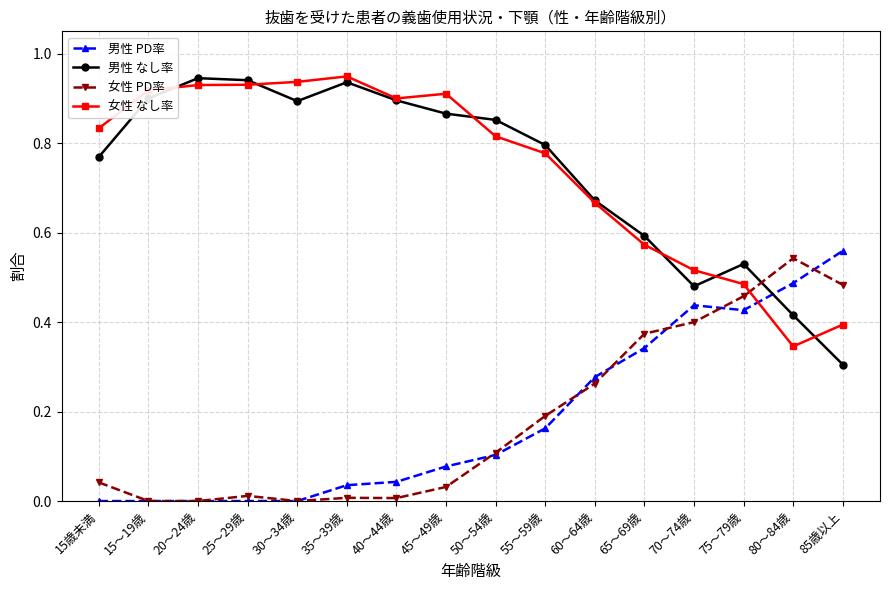

What is the label of the 6th point from the left?

35～39歳